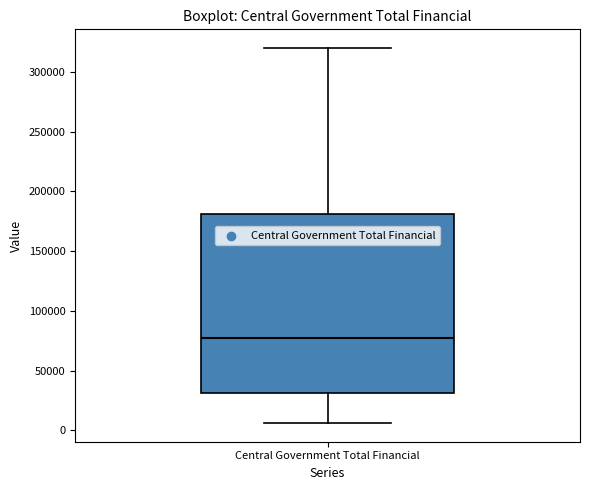

Transcribe this box plot: give where the median line is, the range the box spans, and where the two whiskers end, as read against the y-axis. The values are not printed on the chart, so give them approximately, as read against the axis.

median 80000, box 30000 to 180000, whiskers 5000 to 320000